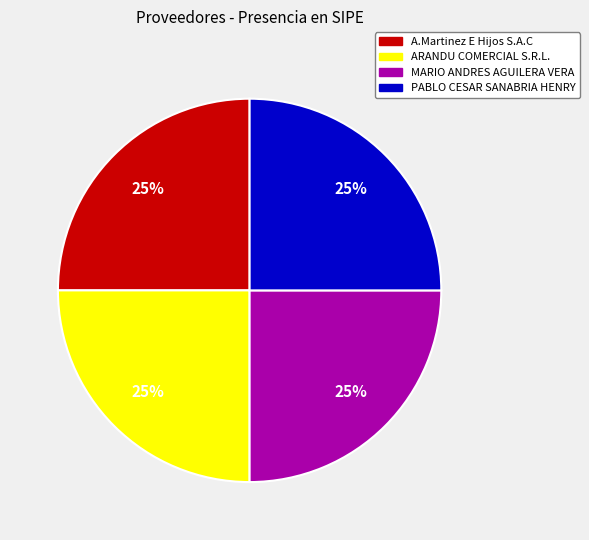

Is it true that ARANDU COMERCIAL S.R.L. is 25% of the pie?

True